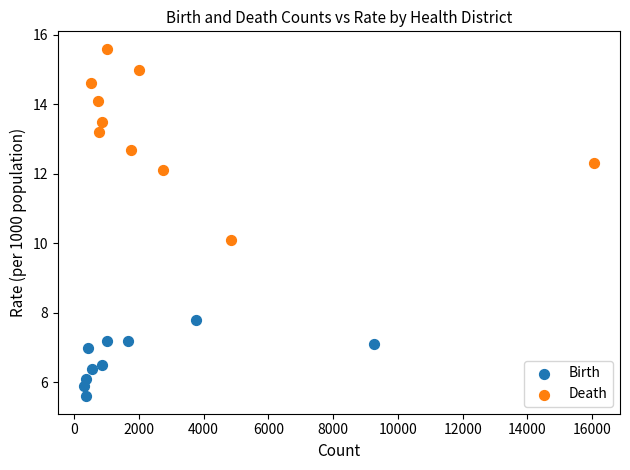

Which series contains the highest Y value?

Death